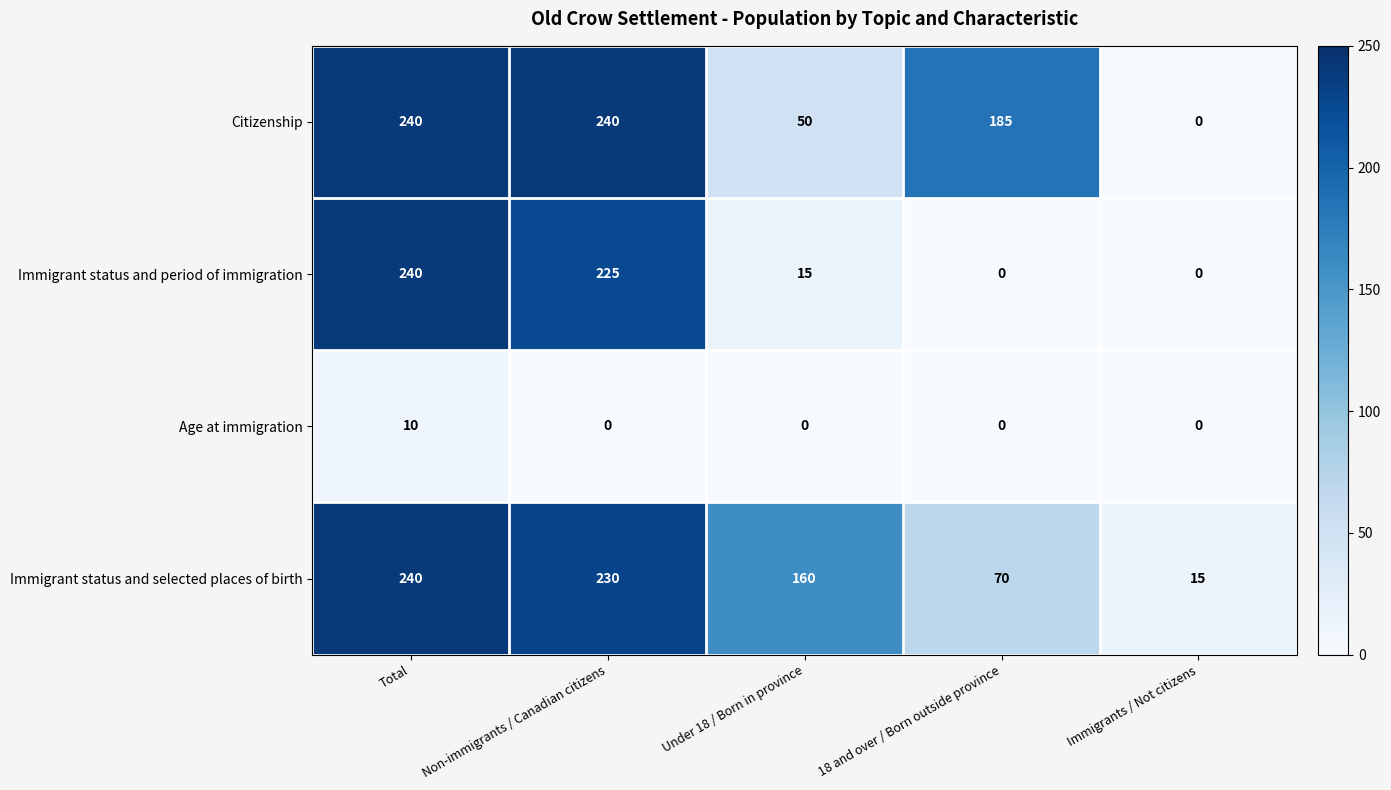

At which label does Citizenship reach its minimum?

Immigrants / Not citizens